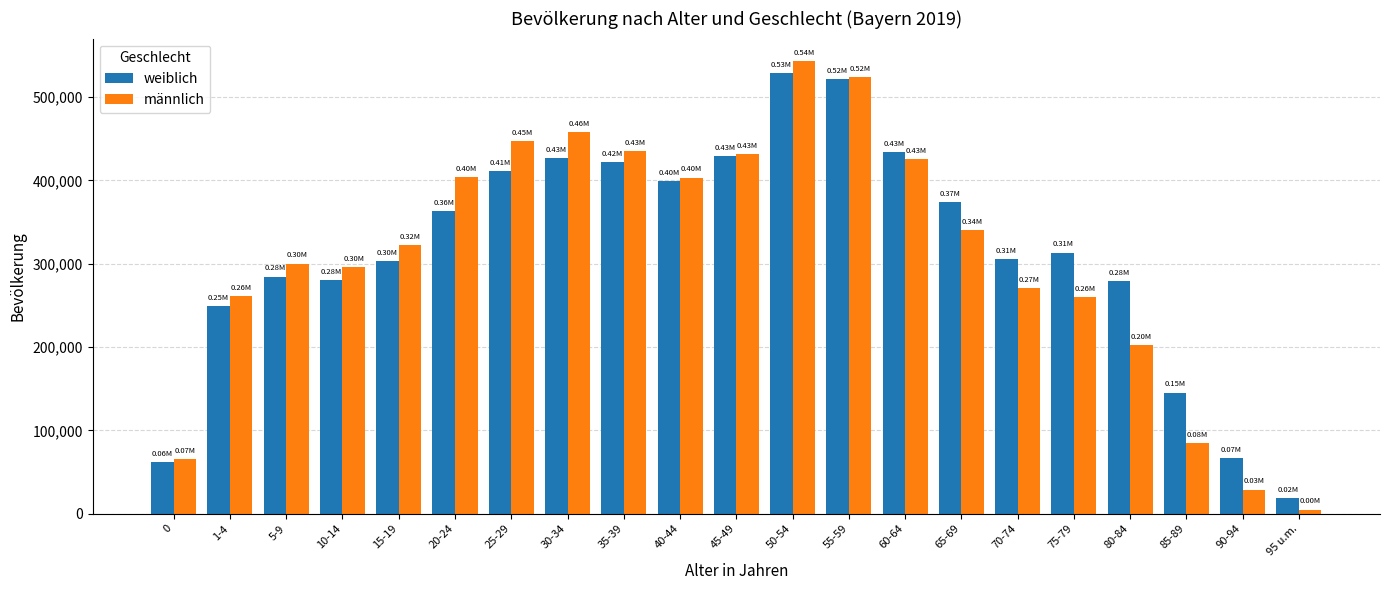

Is the value of männlich at 30-34 greater than the value of weiblich at 60-64?

Yes